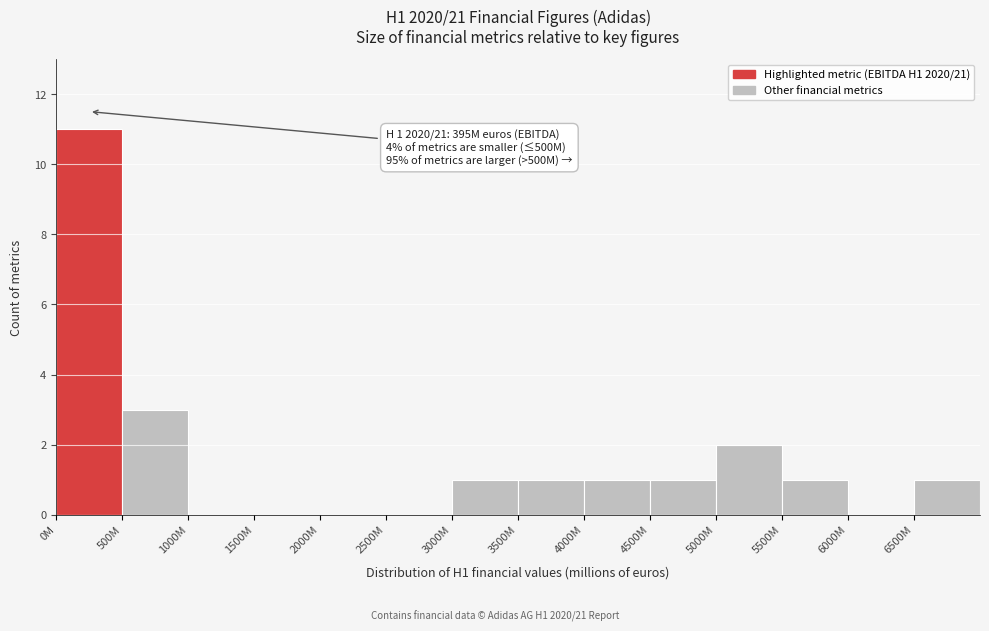

Reading left to right, extract all data points from this chart.

0M=11	500M=3	1000M=0	1500M=0	2000M=0	2500M=0	3000M=1	3500M=1	4000M=1	4500M=1	5000M=2	5500M=1	6000M=0	6500M=1